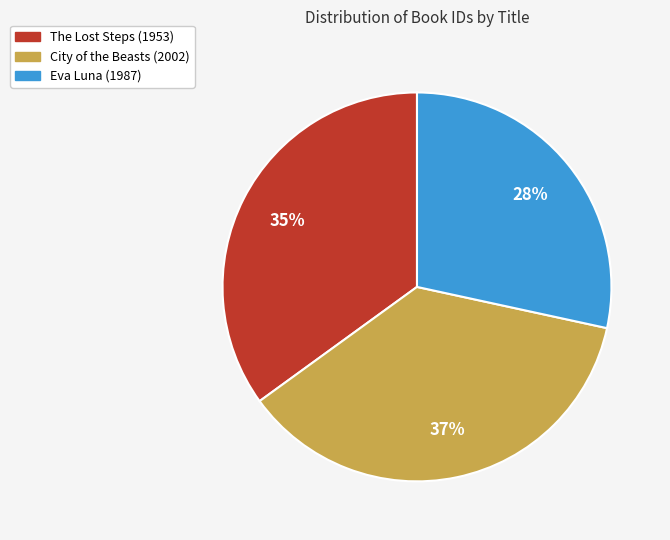

To the nearest percent, what portion does Eva Luna (1987) represent?

28%